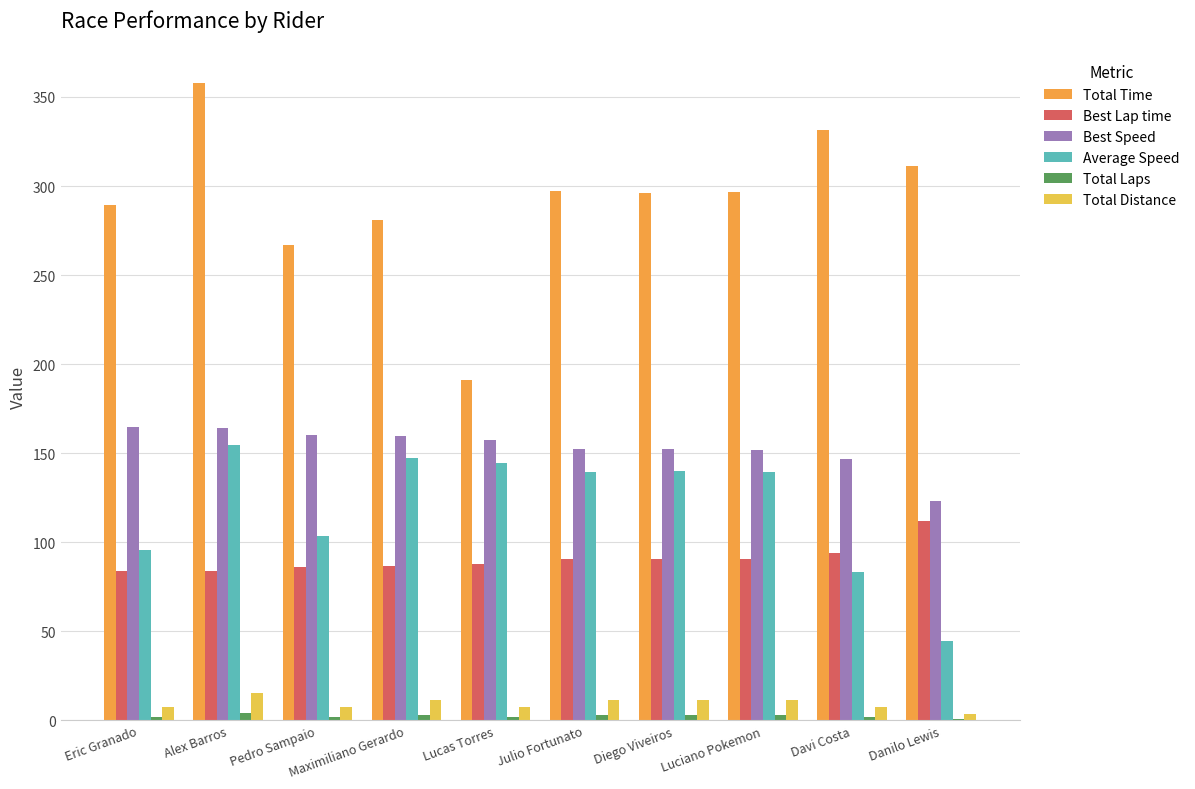

At which category is the sum across all series the highest?

Alex Barros